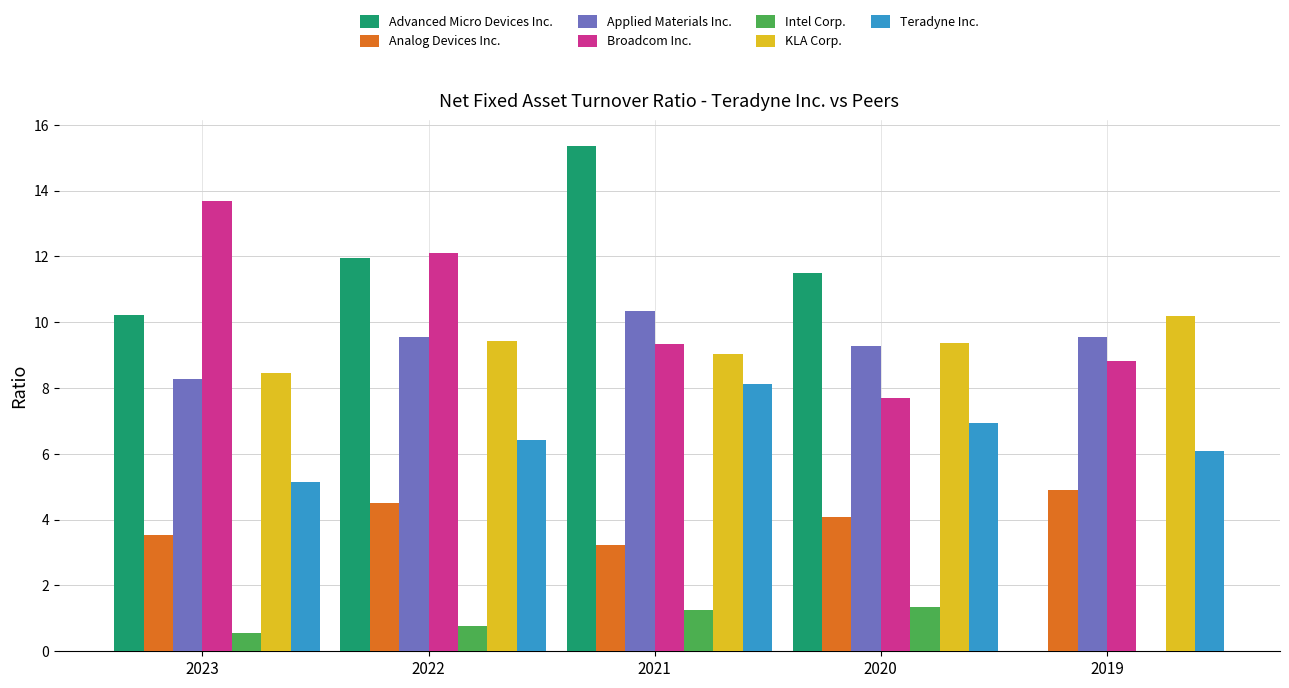

What is the maximum value shown in the chart?

15.4